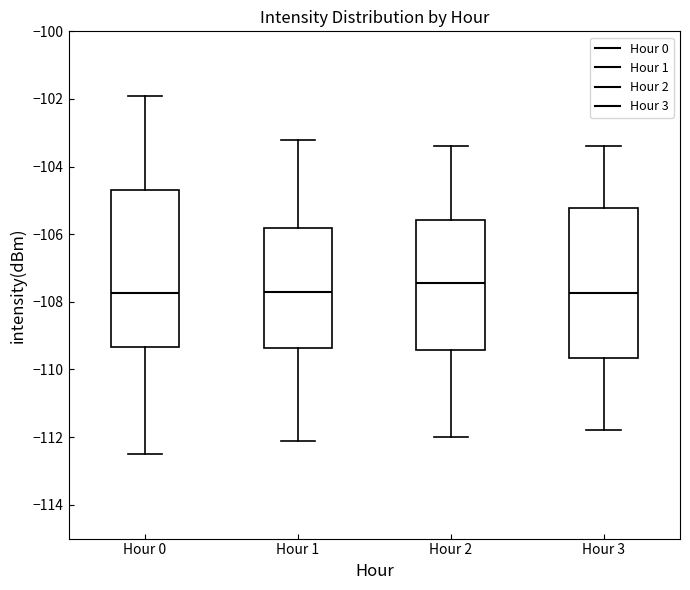

Reading left to right, transcribe this box plot: for each box, give where its median line is, the range the box spans, and where its two whiskers end, as read against the y-axis. The values are not printed on the chart, so give them approximately, as read against the axis.

Hour 0: median -107.8, box -109.4 to -104.6, whiskers -112.4 to -102.0
Hour 1: median -107.6, box -109.4 to -105.8, whiskers -112.0 to -103.2
Hour 2: median -107.4, box -109.4 to -105.6, whiskers -112.0 to -103.4
Hour 3: median -107.8, box -109.6 to -105.2, whiskers -111.8 to -103.4